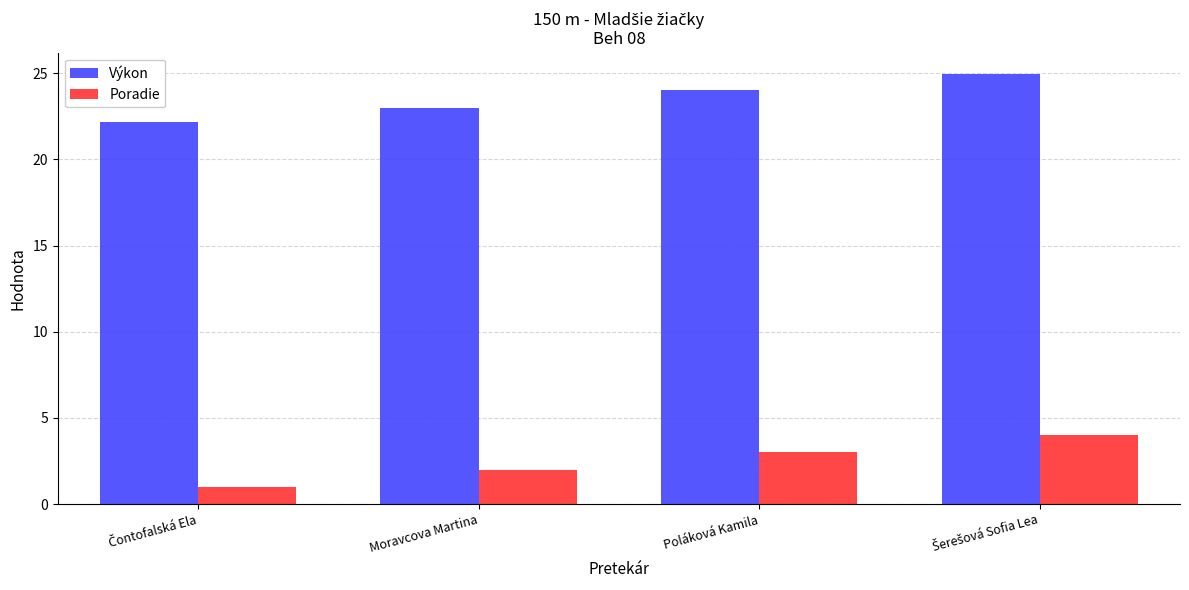

At how many categories does at least one series exceed 14?

4